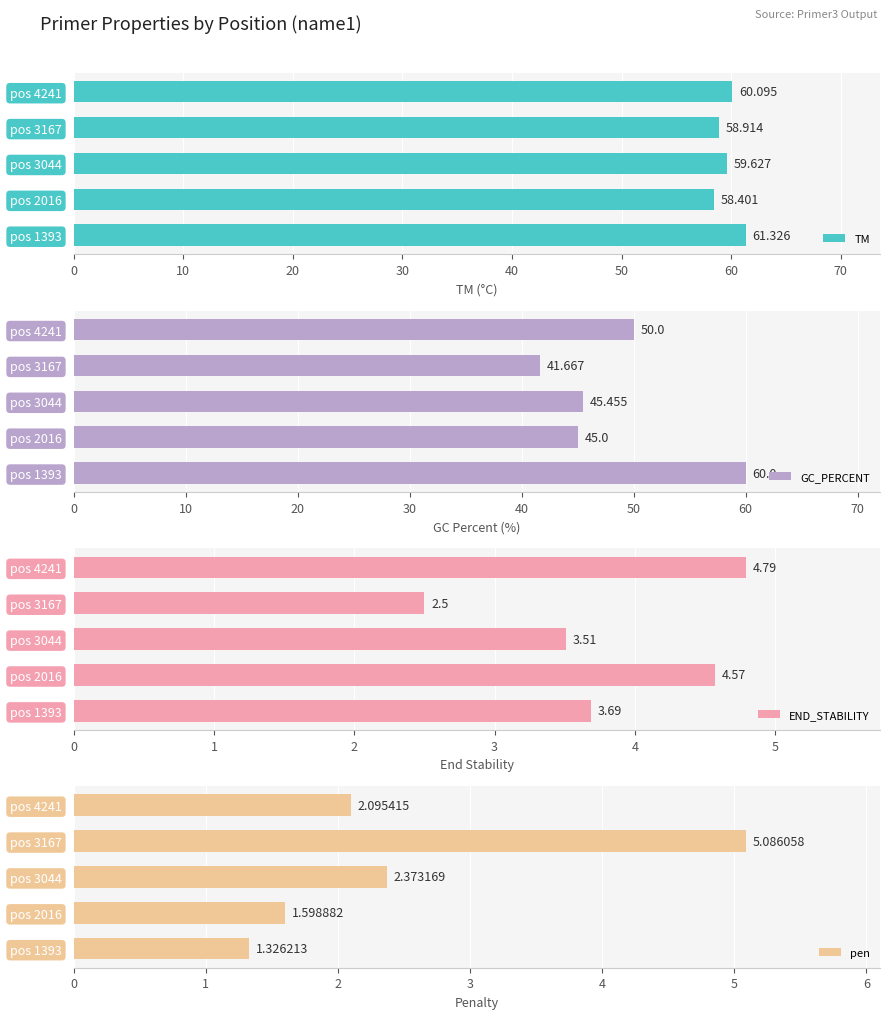

Which series has the largest range (max minus min)?

GC_PERCENT